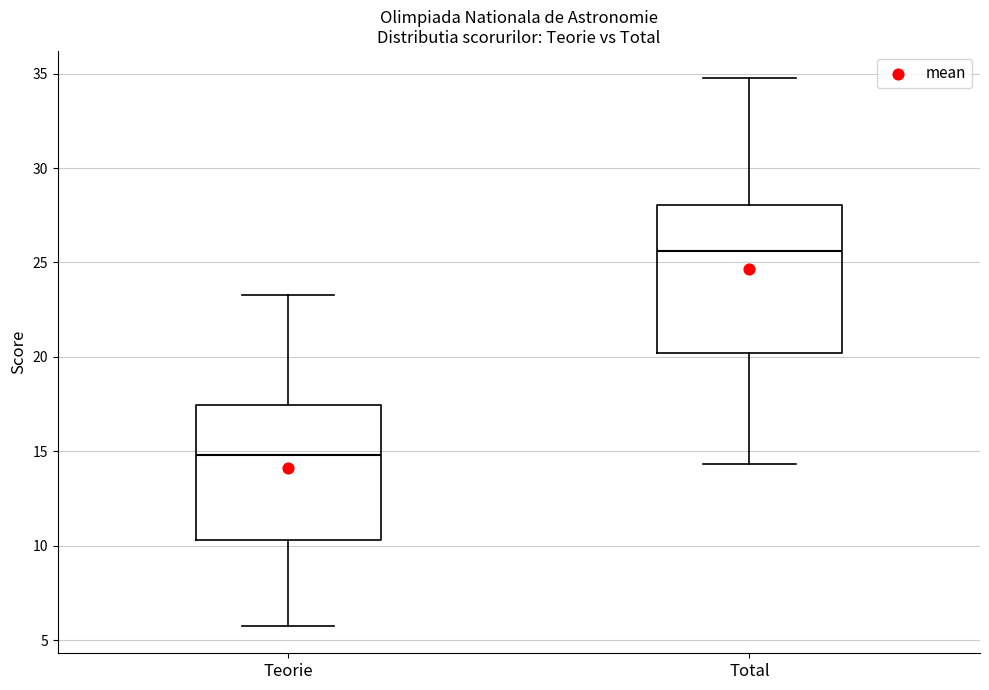

Which box has the lowest median line?

Teorie